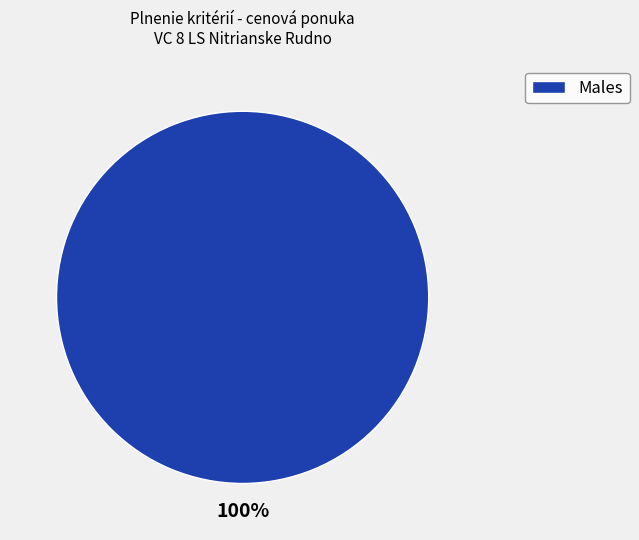

Rank the categories by value from lowest to highest.

Males